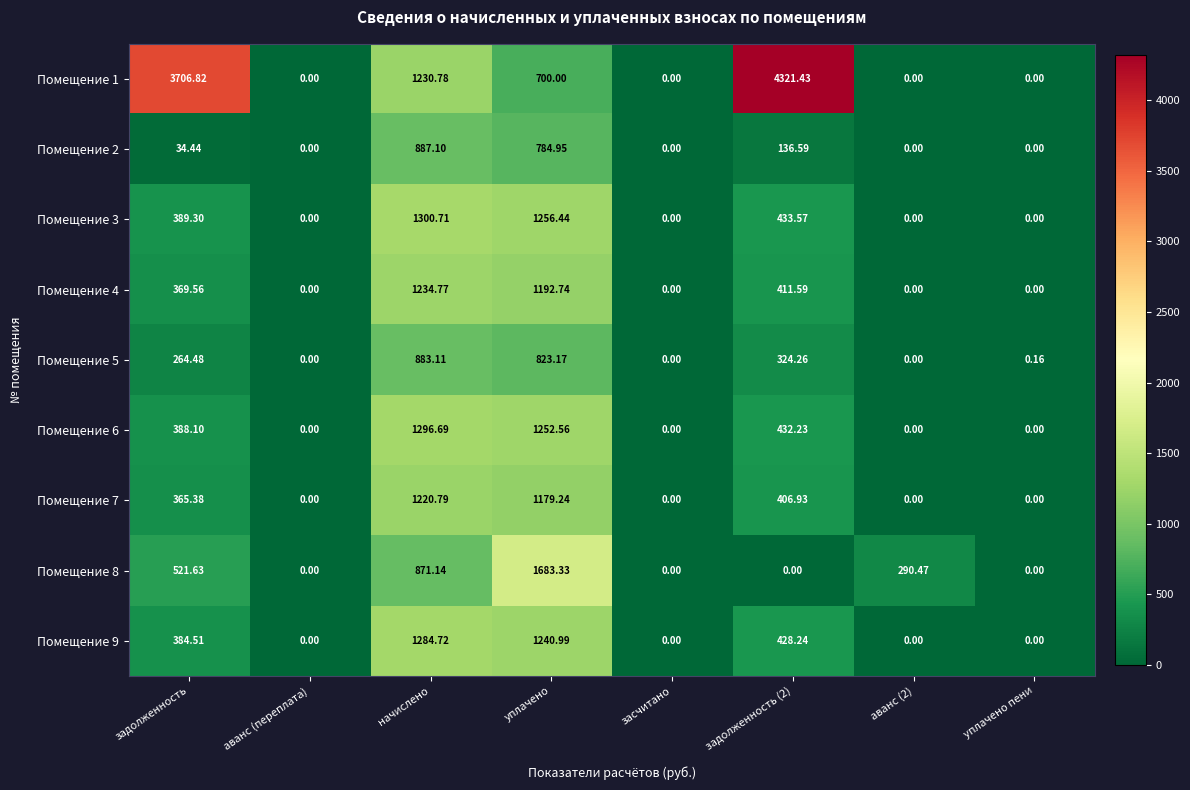

At which label does Помещение 3 reach its peak?

начислено